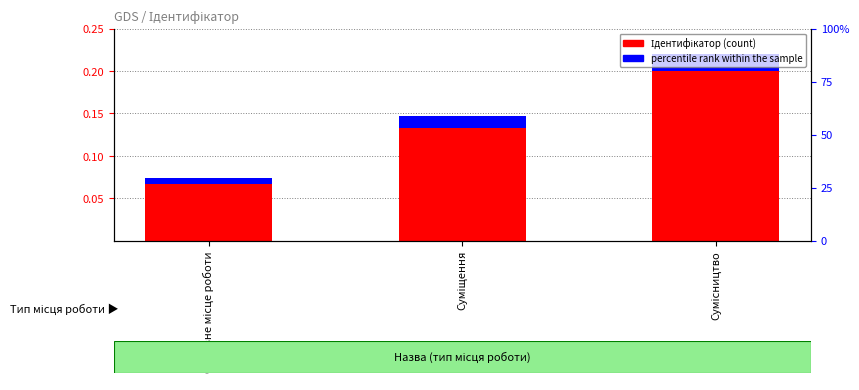

What is the spread (max minus min) of values at Основне місце роботи?

0.1